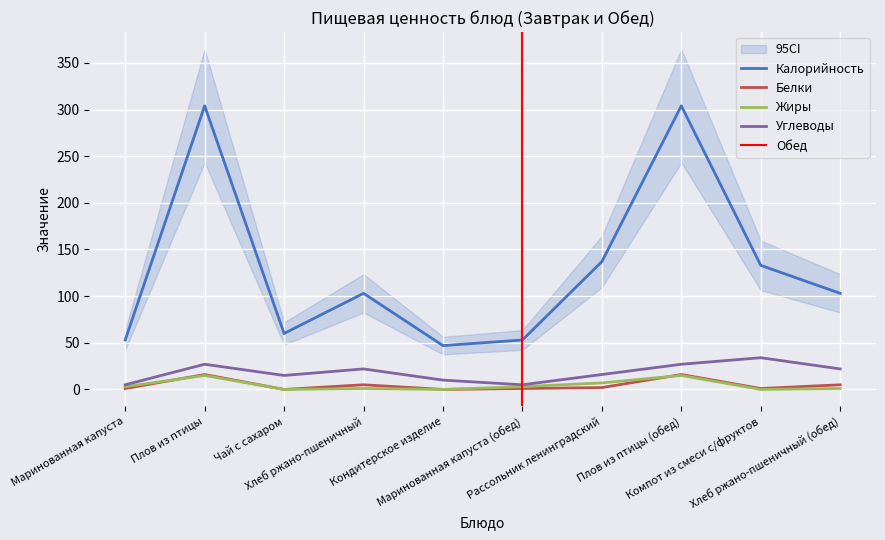

At Хлеб ржано-пшеничный, list the series in order from largest to smallest.

Калорийность, Углеводы, Белки, Жиры